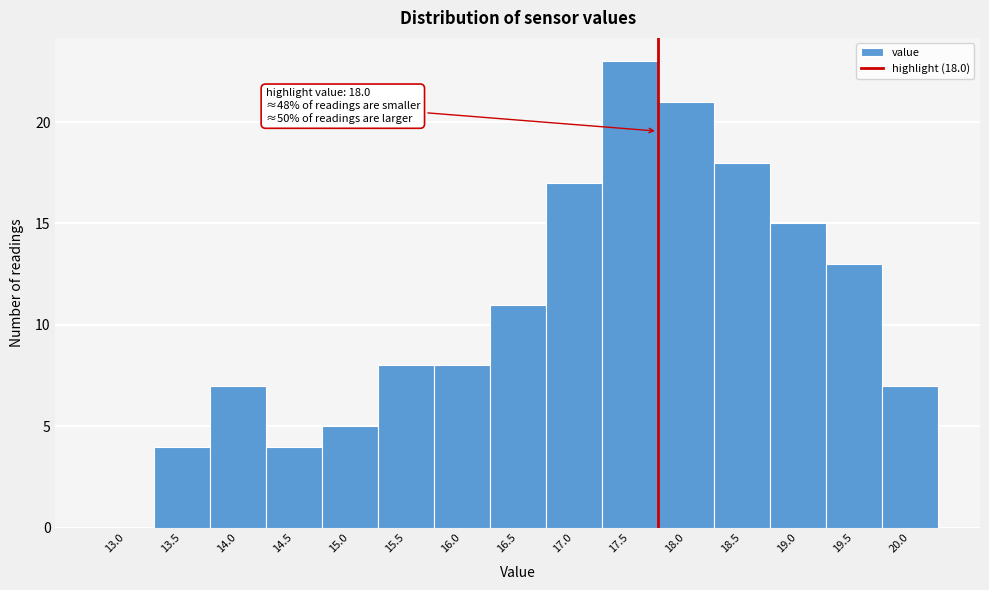

Reading right to left, list all the values displayed in this chart.

20.0=7	19.5=13	19.0=15	18.5=18	18.0=21	17.5=23	17.0=17	16.5=11	16.0=8	15.5=8	15.0=5	14.5=4	14.0=7	13.5=4	13.0=0